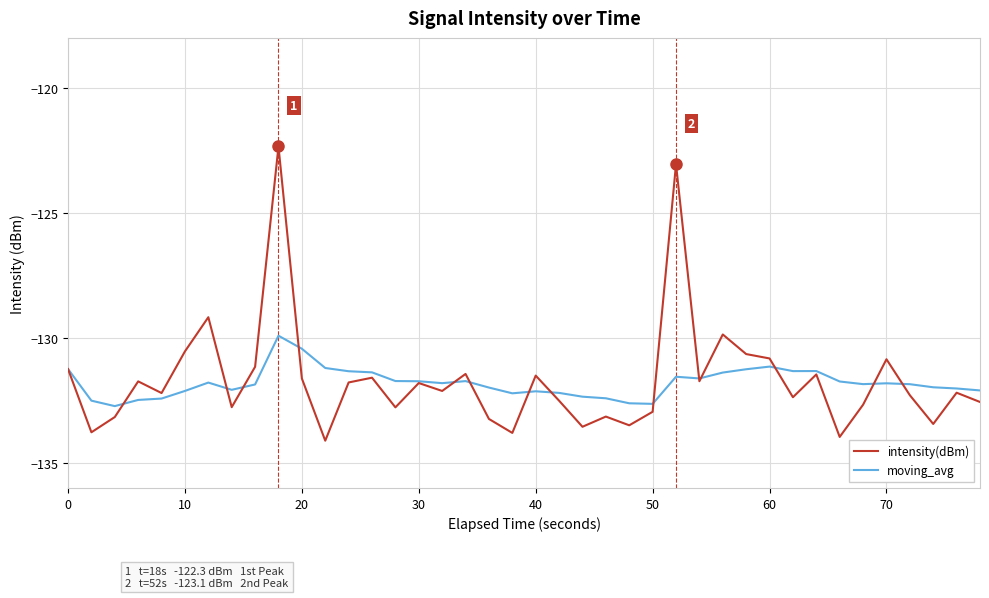

True or false: moving_avg and intensity(dBm) intersect in this chart.

True